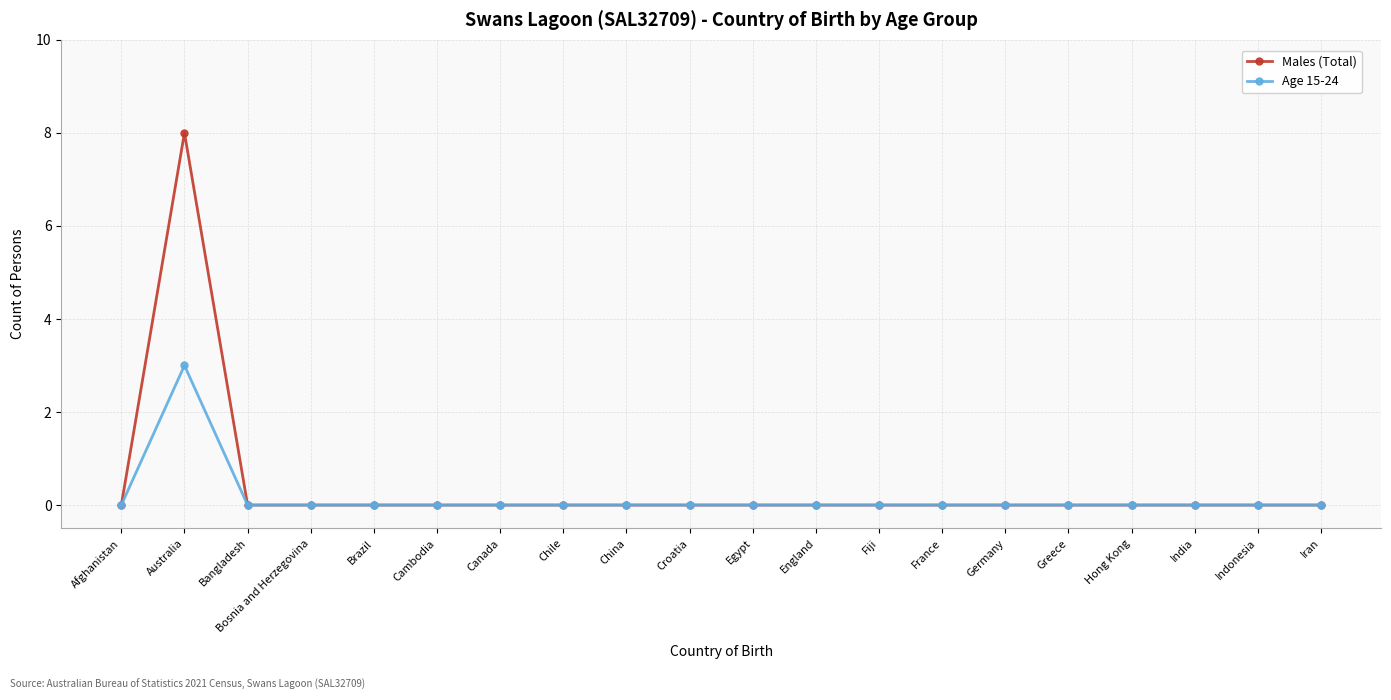

What is the difference between the maximum and minimum values in the Age 15-24 series?

3